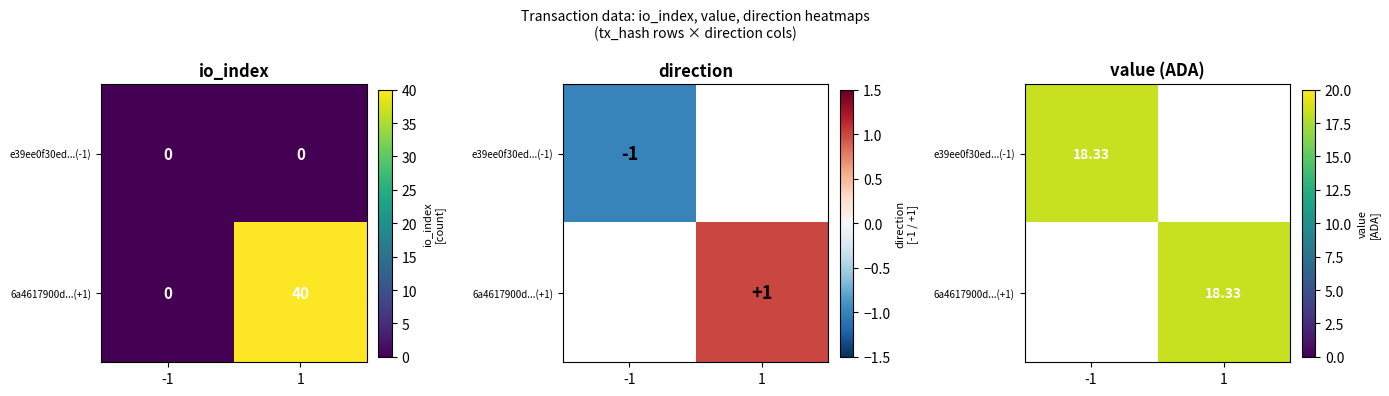

List the series in order of their overall mean, lowest first.

e39ee0f30ed0b600ab09b08aca523d788c43c9d, 6a4617900d1fdfeec957d05ead377619644426a